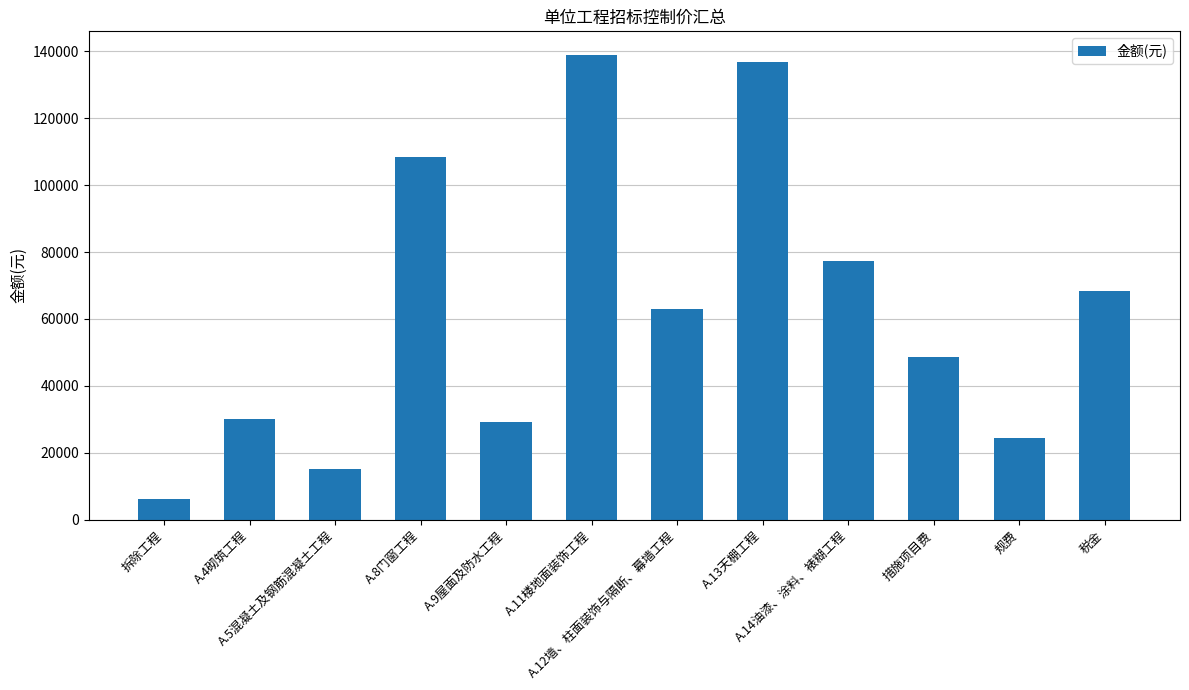

What is the smallest value displayed?

6195.4